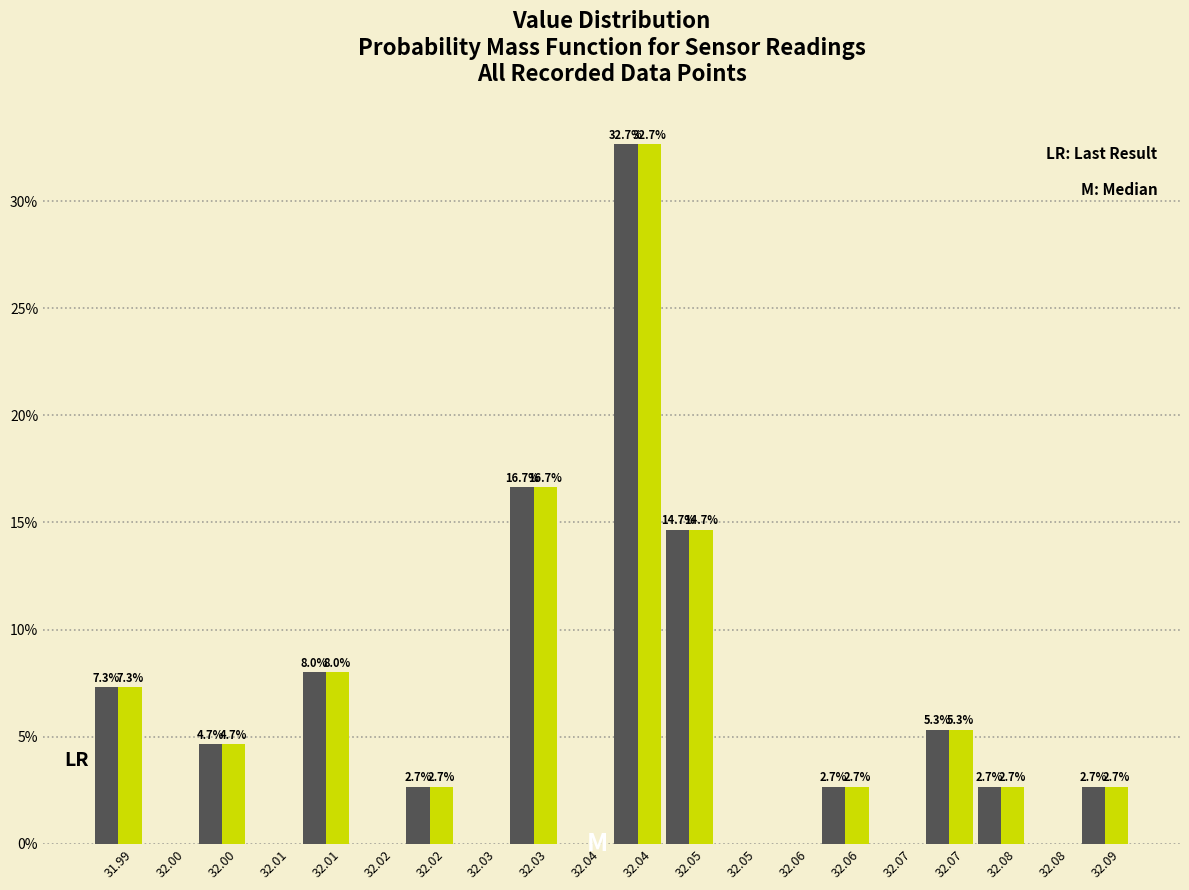

How many groups of bars are there?

20